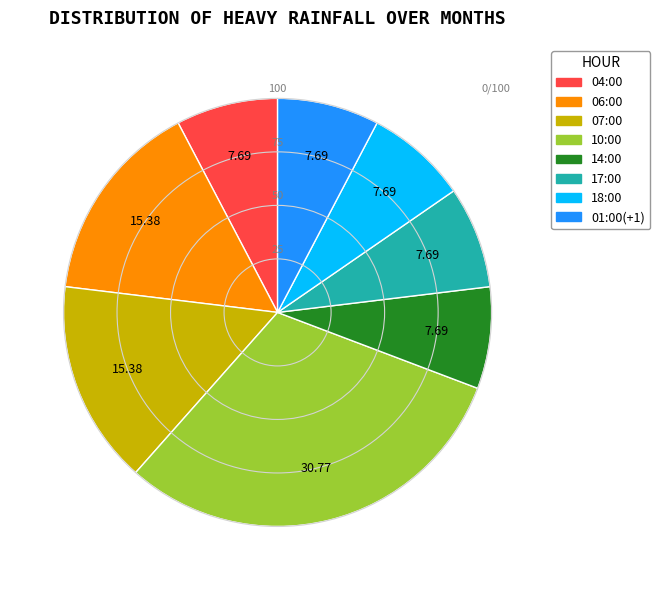

Is there a majority slice in this chart?

No